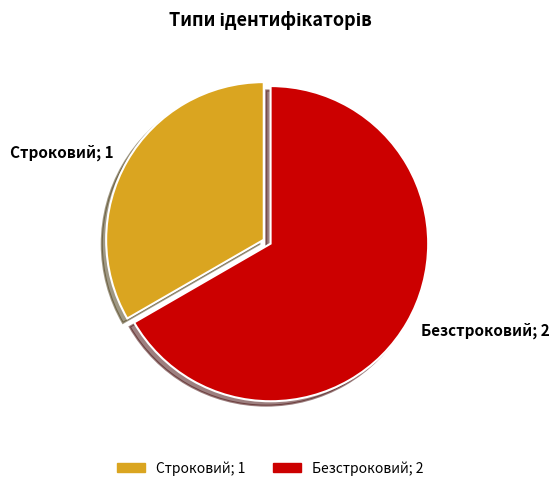

Rank the categories by value from lowest to highest.

Строковий, Безстроковий